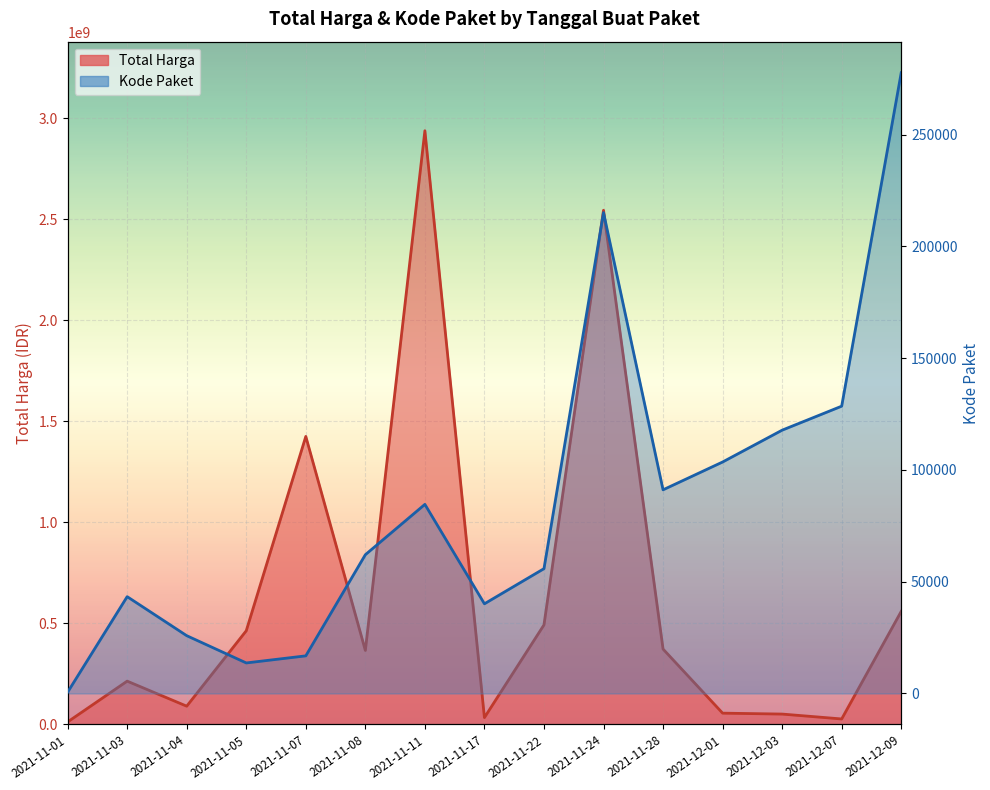

What is the highest value of the Kode Paket series?

277693